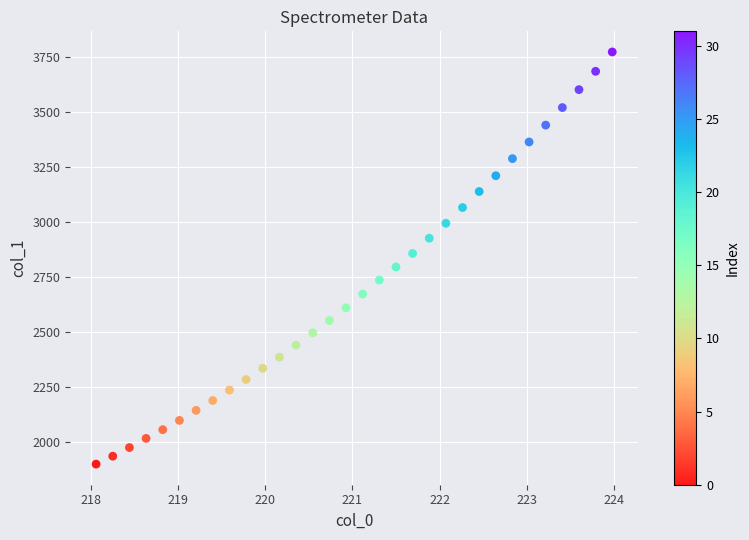

What is the range of X values (max minus min)?

5.9